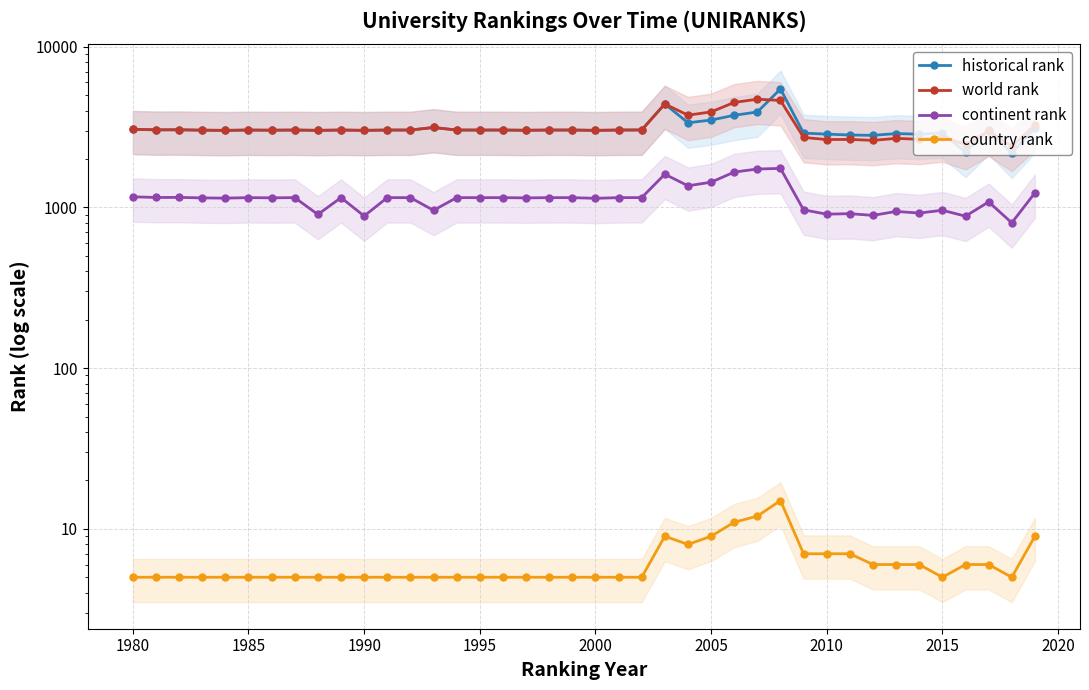

Is it true that historical rank equals 703 at 16?

False